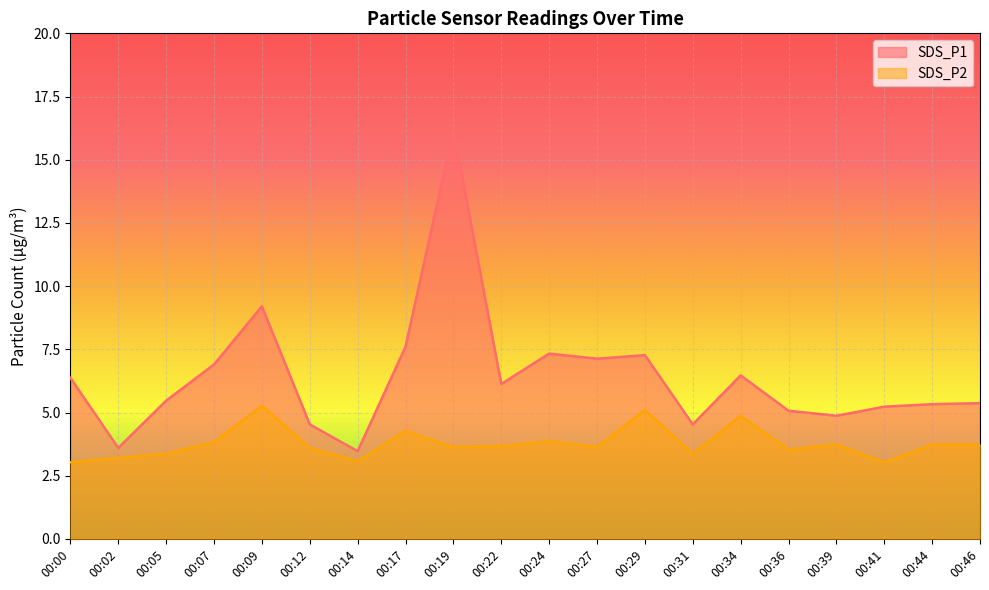

At which category does SDS_P1 reach its first local valley?

00:02